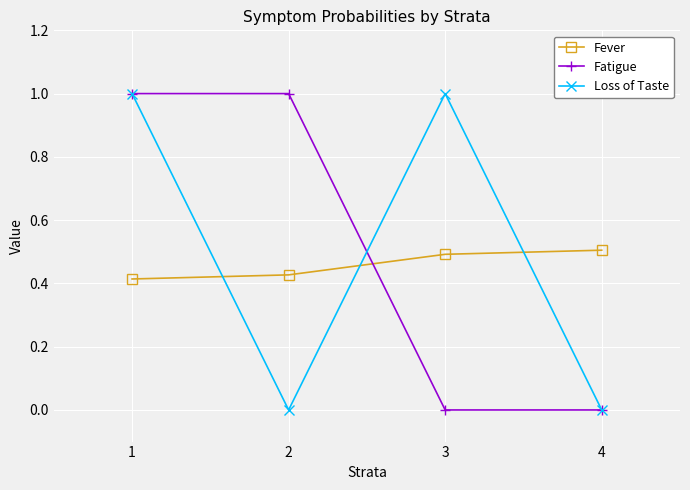

Which series changed the most between 1 and 3?

Fatigue